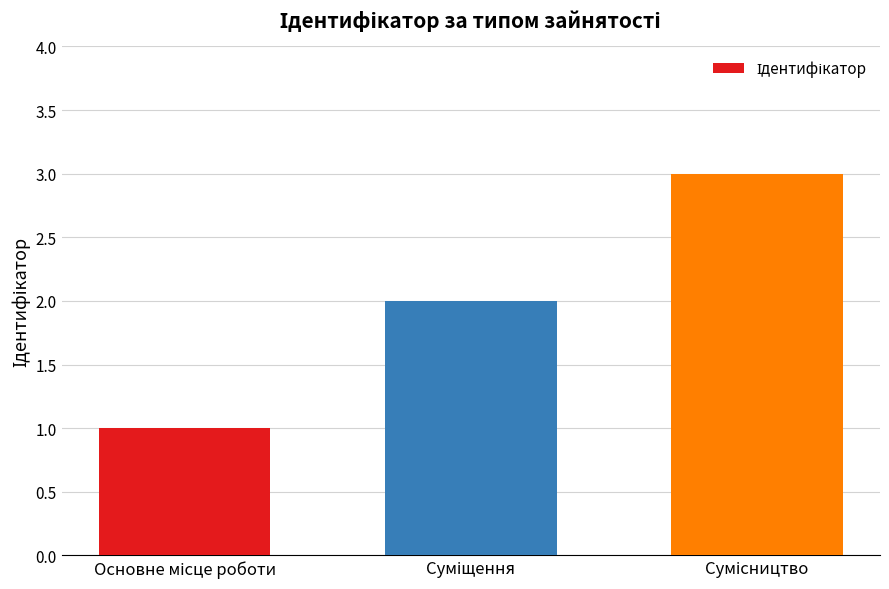

What is the sum of all values?

6